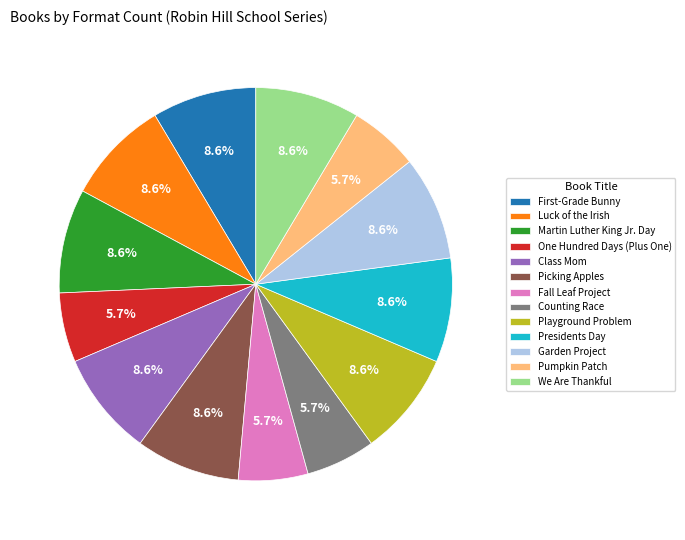

To the nearest percent, what is the combined percentage of Pumpkin Patch and Picking Apples?

14%